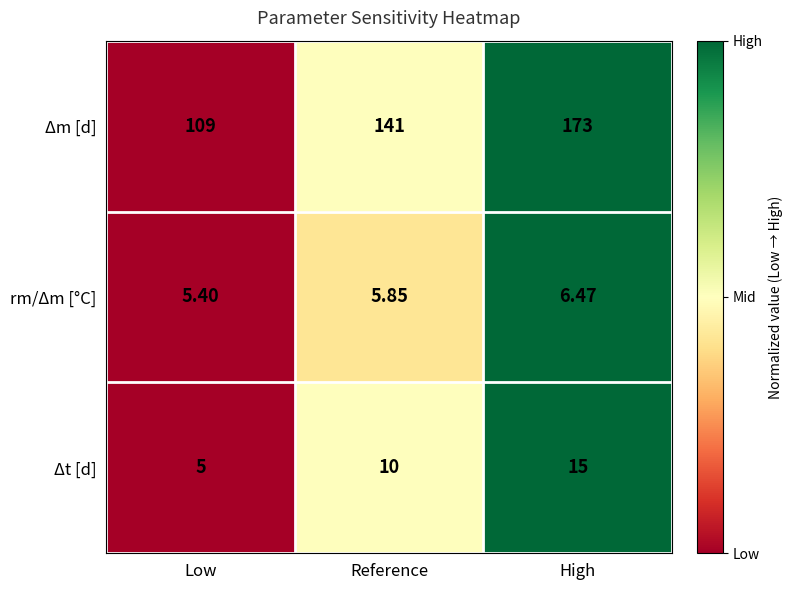

At which category is the sum across all series the highest?

High